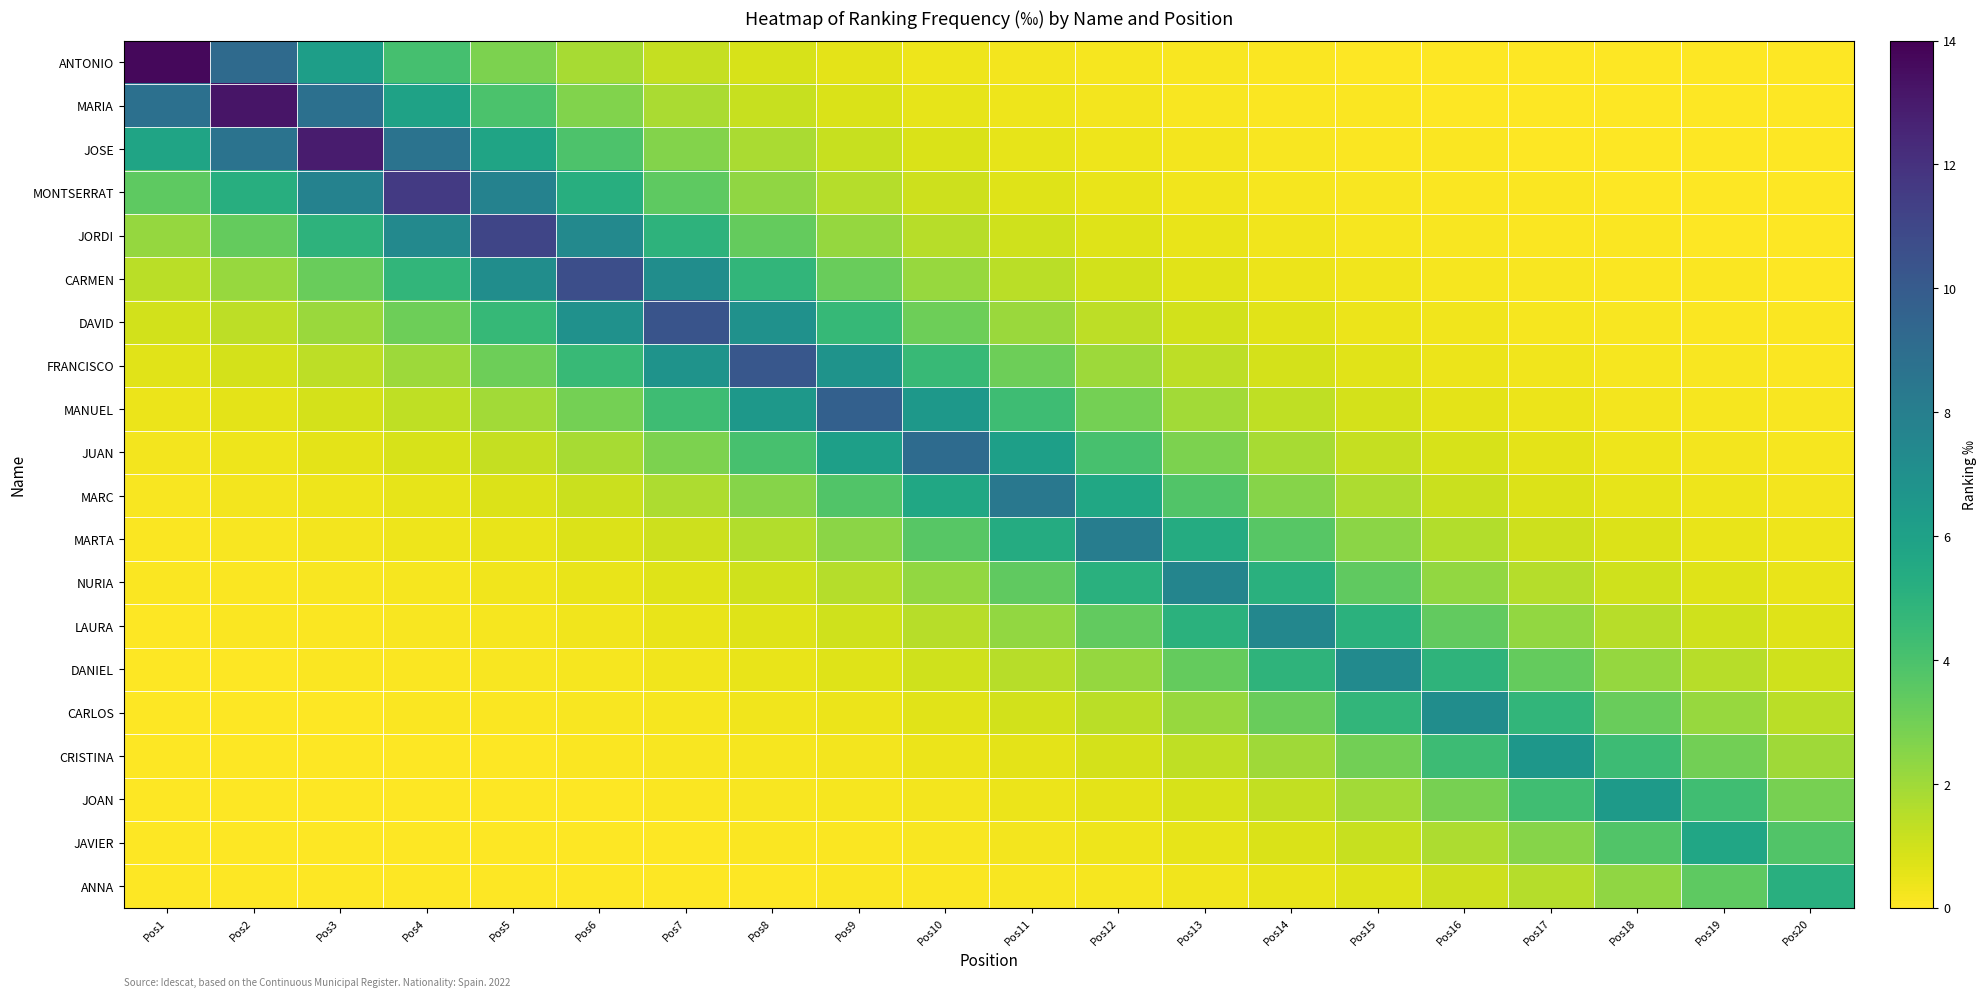

Between Pos9 and Pos18, which is larger?

Pos9